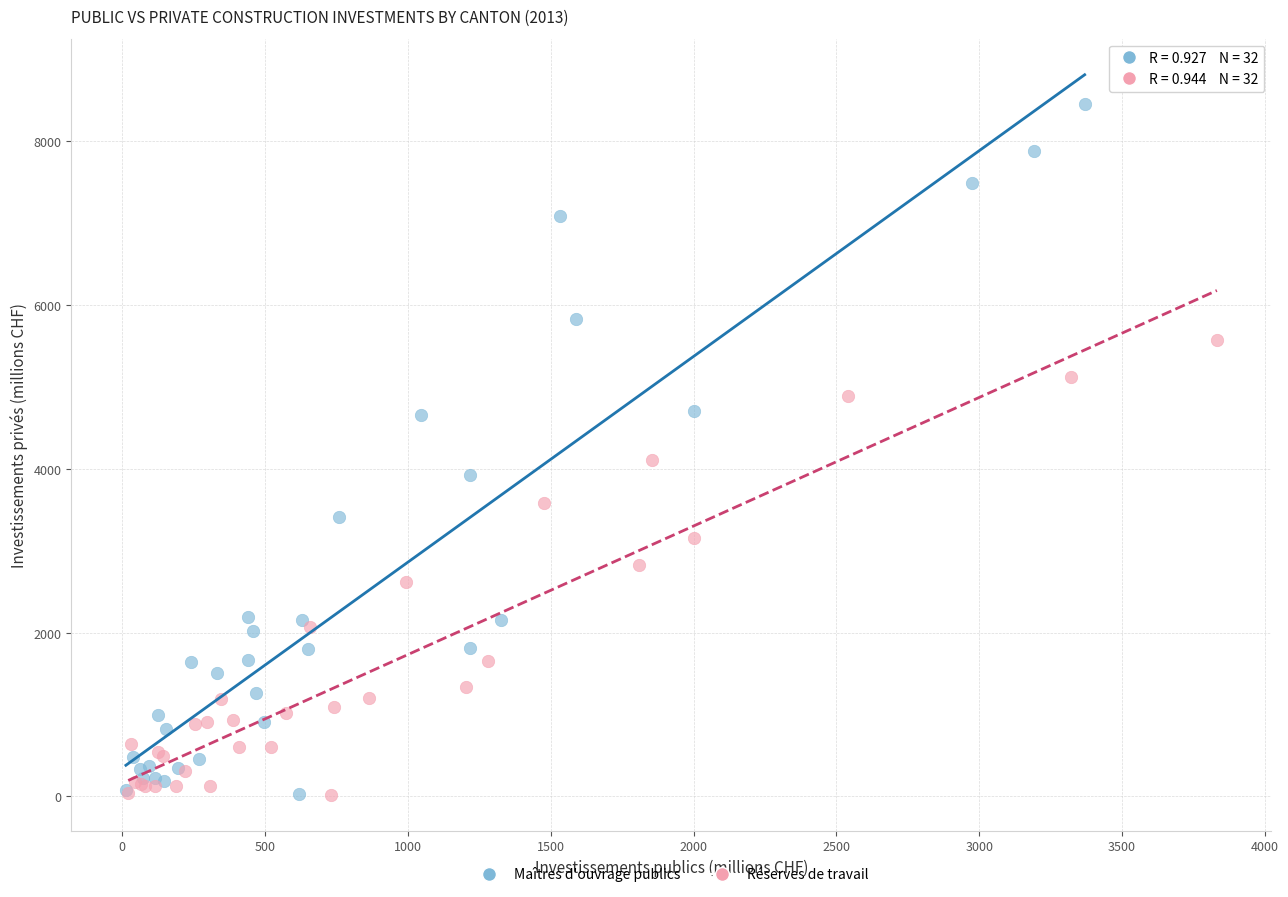

Which series contains the highest Y value?

Maîtres d'ouvrage publics